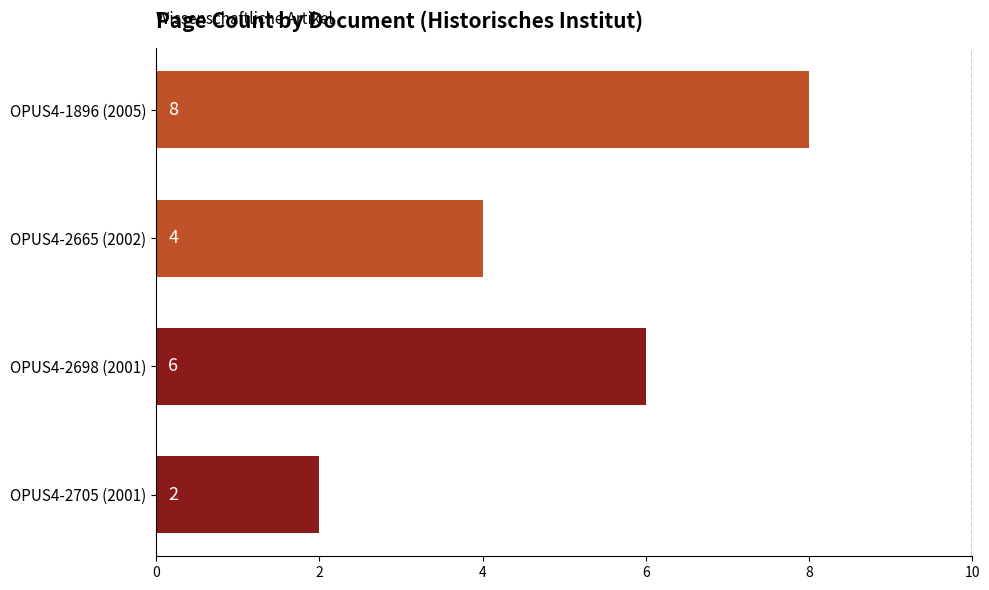

What value does the data have at OPUS4-1896 (2005)?

8